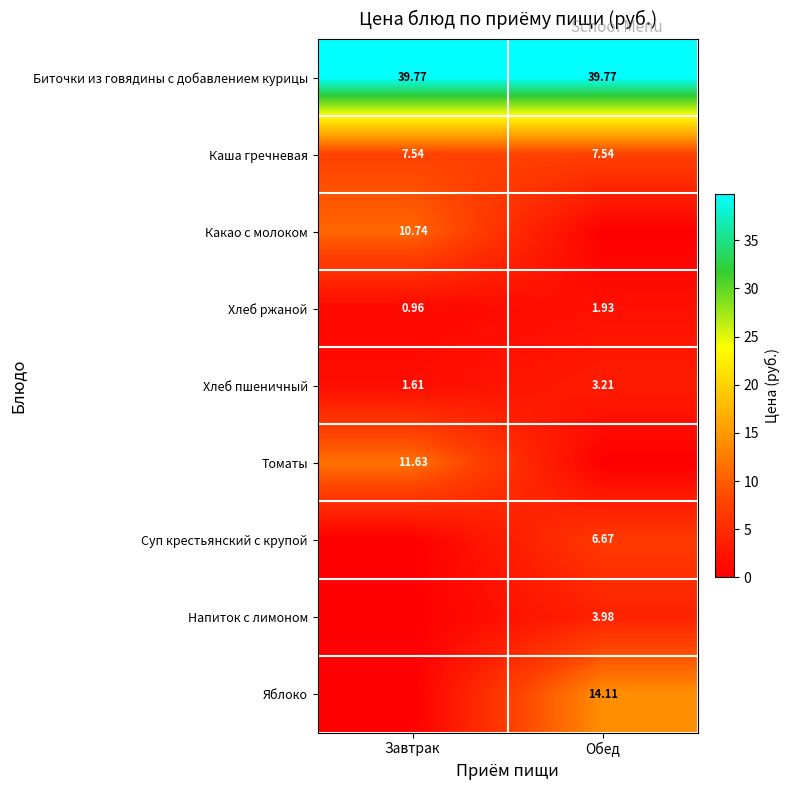

Count the Хлеб пшеничный values in the range 1 to 3.

1